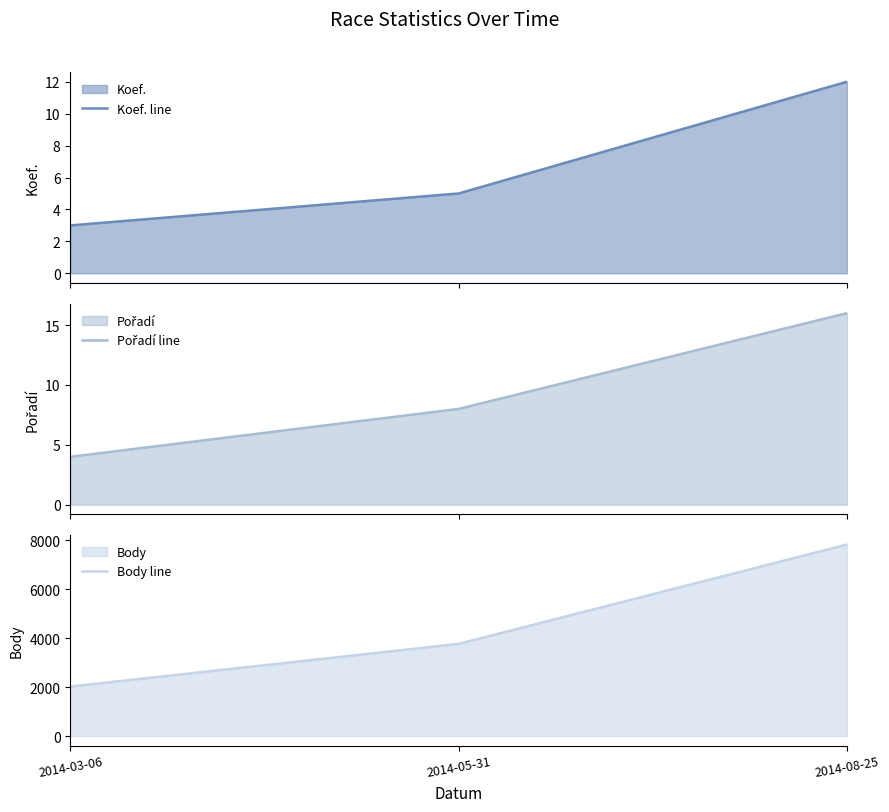

Where is Pořadí line nearest to the value 10?

2014-05-31